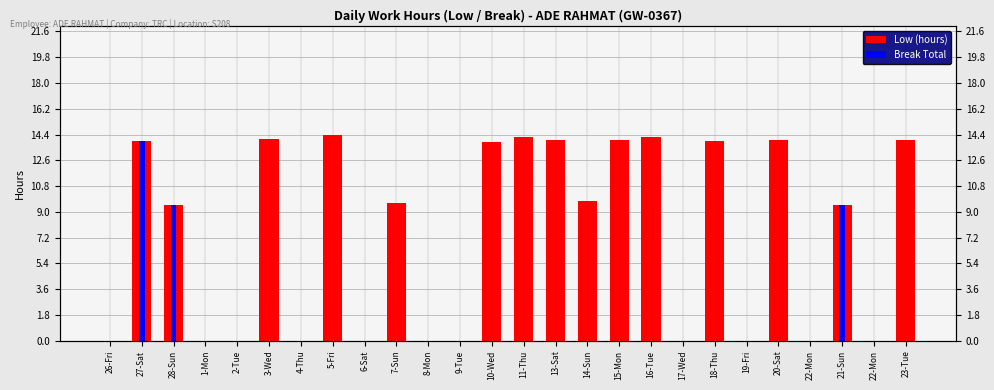

Reading right to left, transcribe all the data shown in this chart.

Low (hours): 23-Tue=14.0	22-Mon=0.0	21-Sun=9.5	22-Mon=0.0	20-Sat=14.0	19-Fri=0.0	18-Thu=14.0	17-Wed=0.0	16-Tue=14.2	15-Mon=14.1	14-Sun=9.7	13-Sat=14.0	11-Thu=14.2	10-Wed=13.9	9-Tue=0.0	8-Mon=0.0	7-Sun=9.6	6-Sat=0.0	5-Fri=14.4	4-Thu=0.0	3-Wed=14.1	2-Tue=0.0	1-Mon=0.0	28-Sun=9.5	27-Sat=14.0	26-Fri=0.0
Break Total: 23-Tue=0.0	22-Mon=0.0	21-Sun=9.5	22-Mon=0.0	20-Sat=0.0	19-Fri=0.0	18-Thu=0.0	17-Wed=0.0	16-Tue=0.0	15-Mon=0.0	14-Sun=0.0	13-Sat=0.0	11-Thu=0.0	10-Wed=0.0	9-Tue=0.0	8-Mon=0.0	7-Sun=0.0	6-Sat=0.0	5-Fri=0.0	4-Thu=0.0	3-Wed=0.0	2-Tue=0.0	1-Mon=0.0	28-Sun=9.5	27-Sat=14.0	26-Fri=0.0